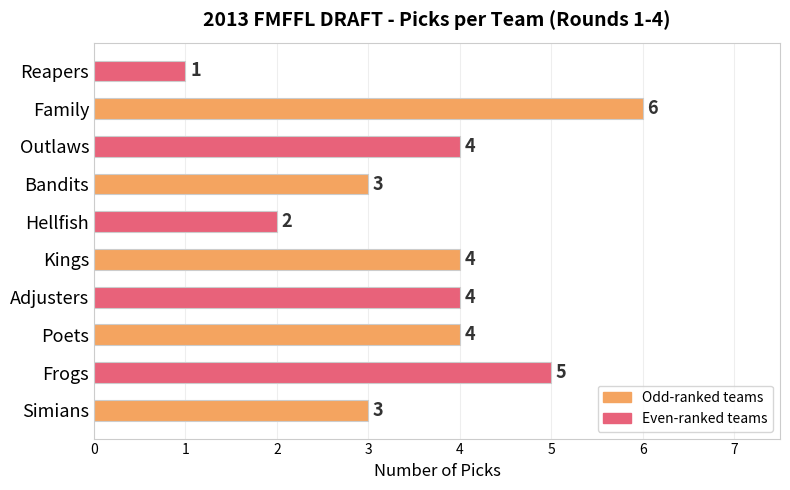

What is the change in value from Simians to Frogs?

+2